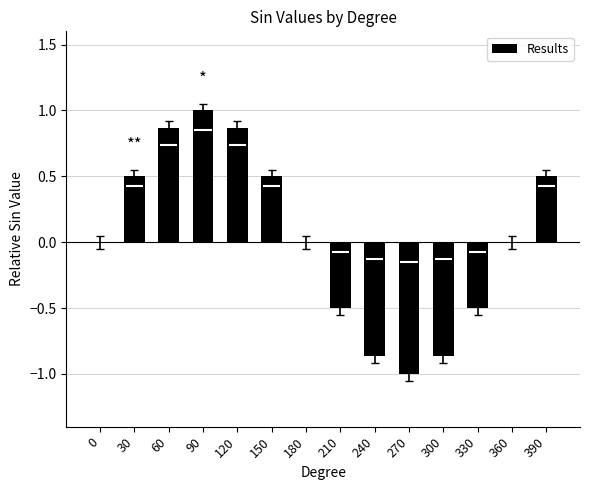

What is the minimum value shown in the chart?

-1.0